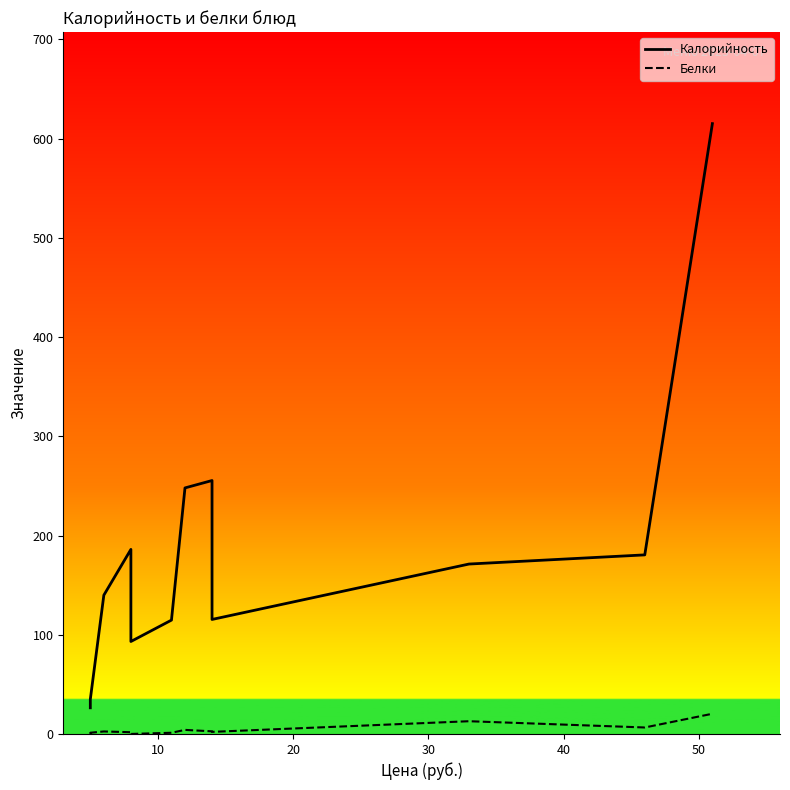

How many categories are shown in the chart?

13